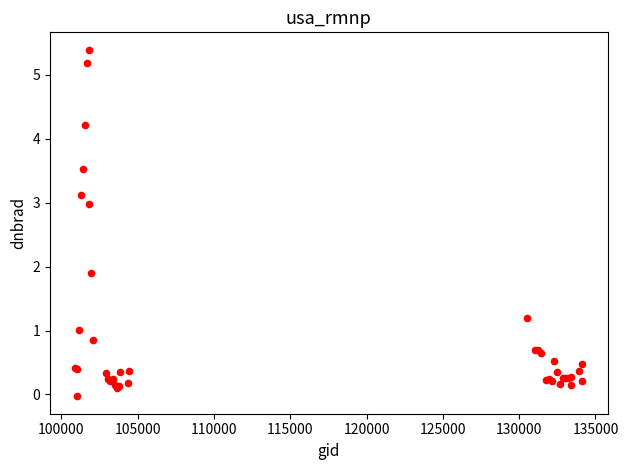

What Y value in the scatter plot is closest to 2?

1.9